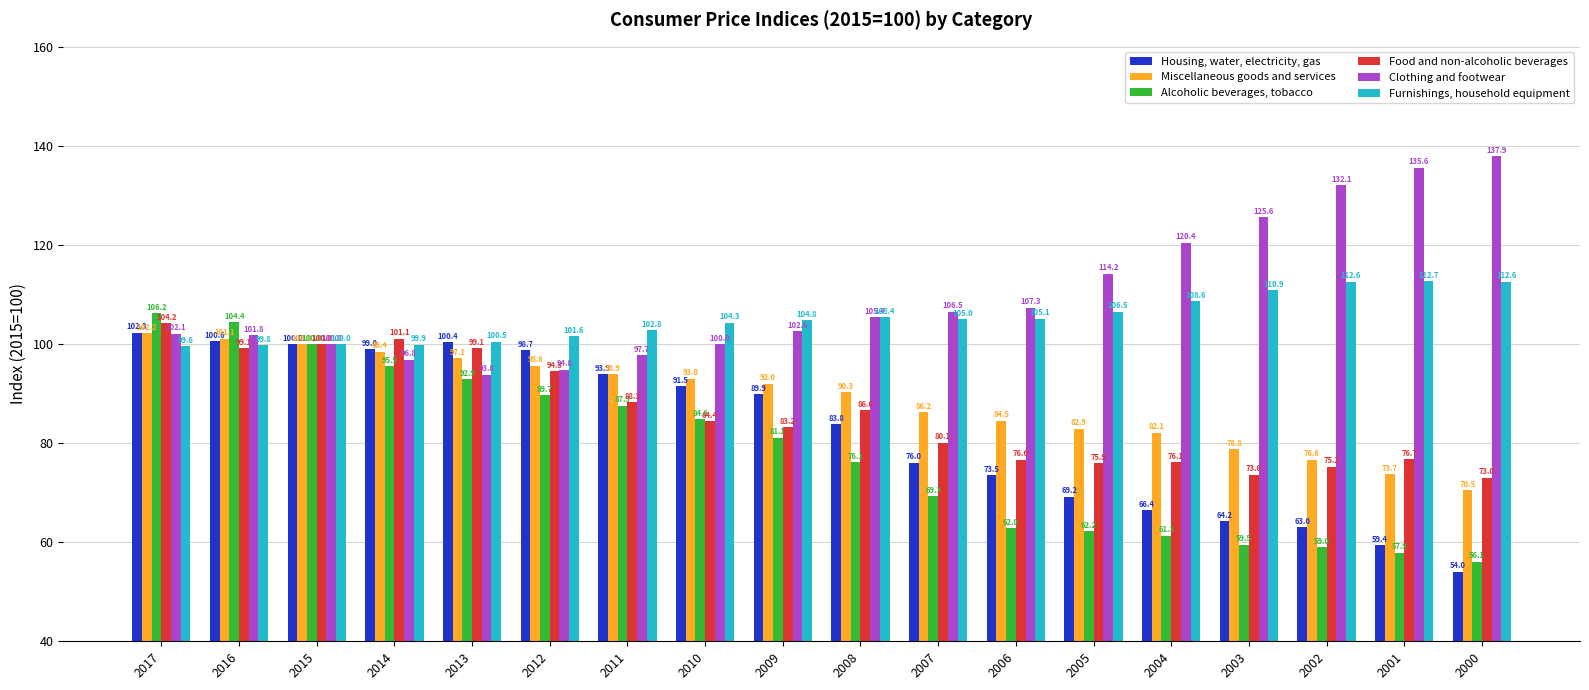

The value of Miscellaneous goods and services at 2000 is 70.5. True or false?

True